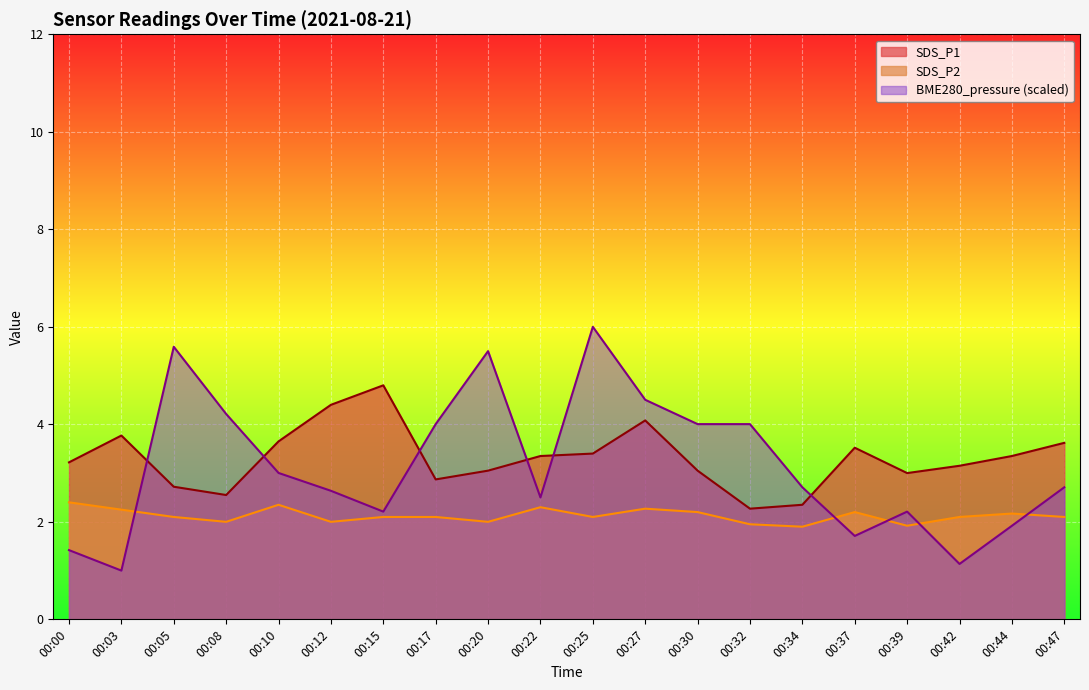

What are all the series names shown in the legend?

SDS_P1, SDS_P2, BME280_pressure (scaled)